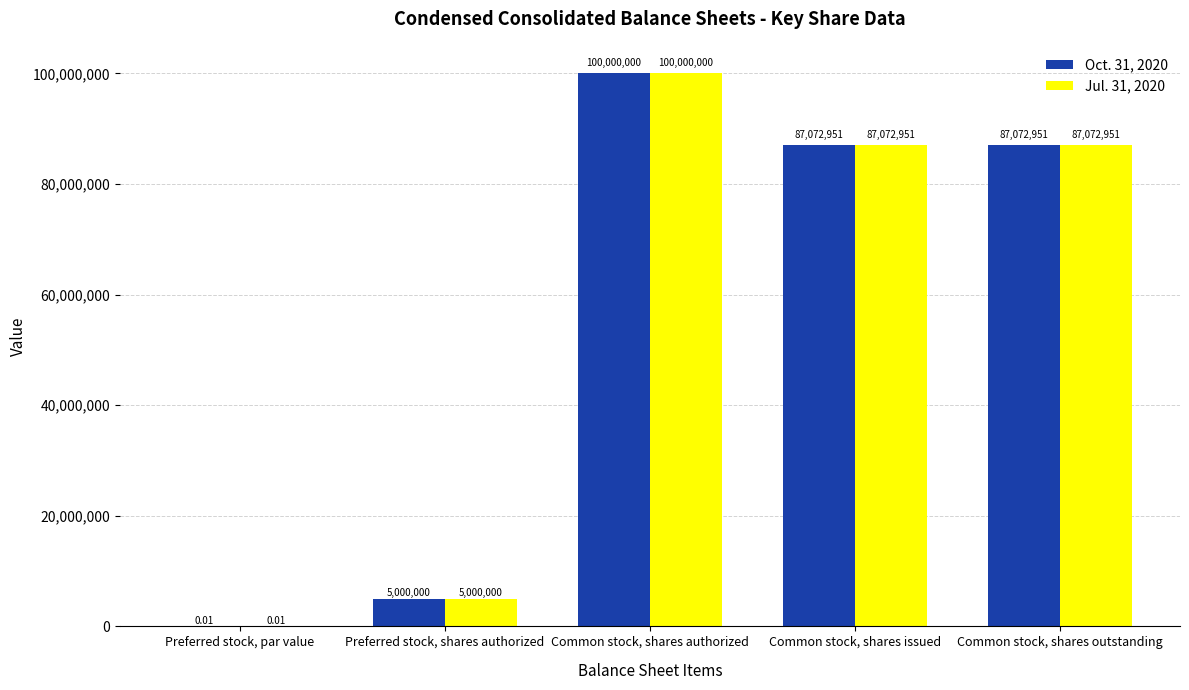

How many series are shown in this chart?

2